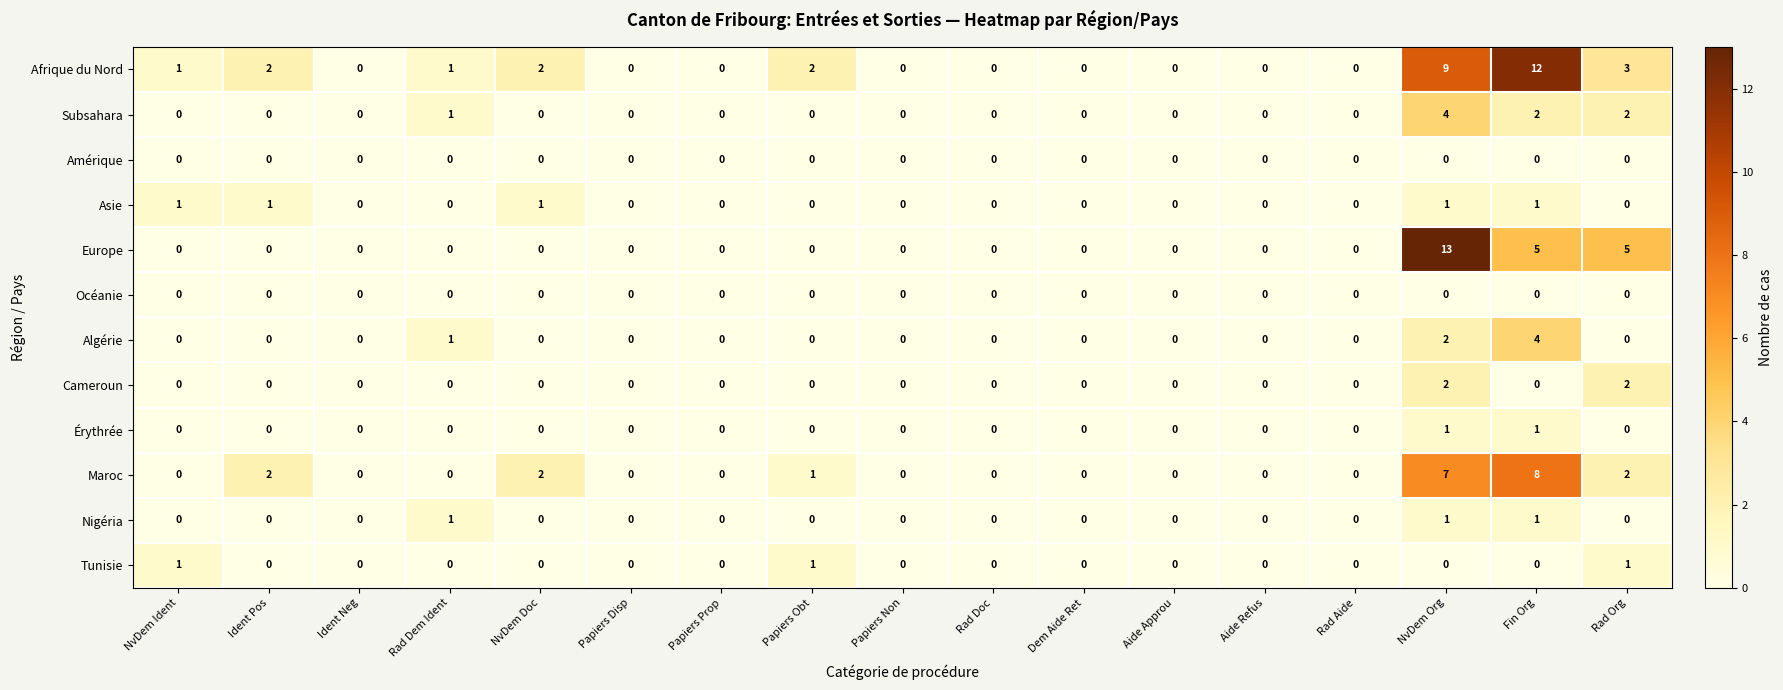

Between Ident Neg and NvDem Org, which series saw the biggest shift?

Europe